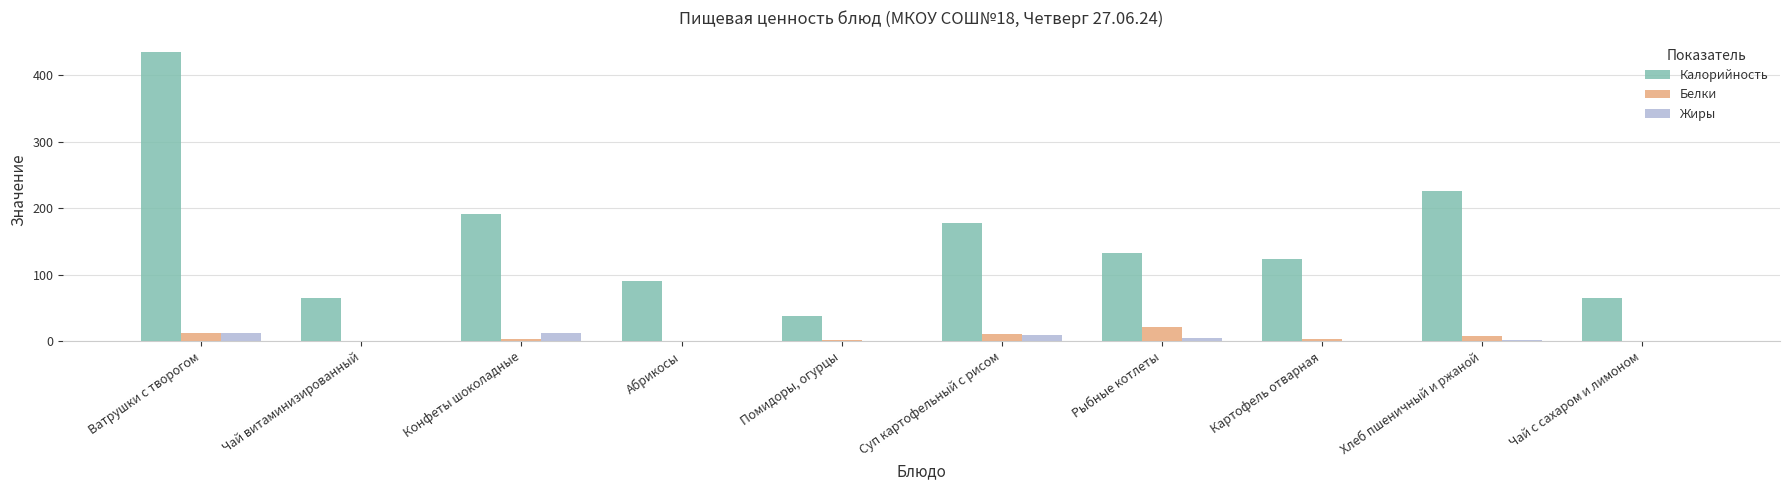

Which category has the highest value in the Калорийность series?

Ватрушки с творогом